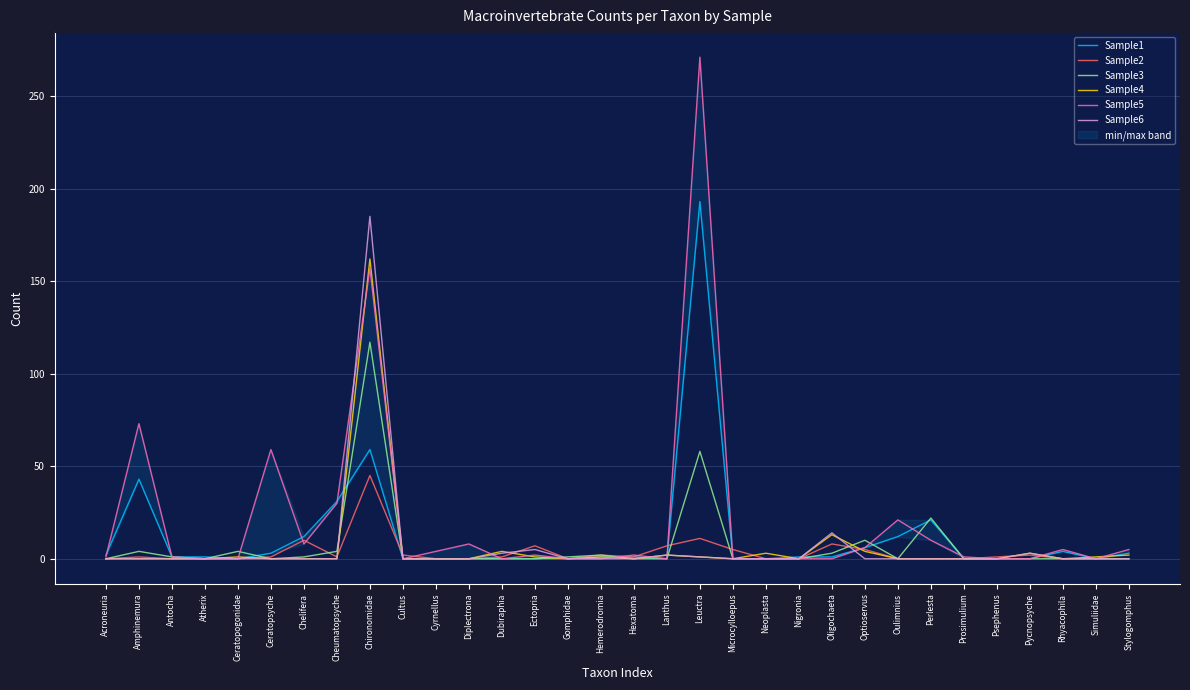

Reading left to right, extract all data points from this chart.

Sample1: Acroneuria=2	Amphinemura=43	Antocha=1	Atherix=1	Ceratopogonidae=0	Ceratopsyche=3	Chelifera=12	Cheumatopsyche=31	Chironomidae=59	Cultus=0	Cyrnellus=0	Diplectrona=0	Dubiraphia=0	Ectopria=0	Gomphidae=0	Hemerodromia=1	Hexatoma=1	Lanthus=0	Leuctra=193	Microcylloepus=0	Neoplasta=0	Nigronia=1	Oligochaeta=1	Optioservus=6	Oulimnius=12	Perlesta=21	Prosimulium=0	Psephenus=0	Pycnopsyche=0	Rhyacophila=4	Simuliidae=0	Stylogomphus=3
Sample2: Acroneuria=0	Amphinemura=1	Antocha=0	Atherix=0	Ceratopogonidae=0	Ceratopsyche=1	Chelifera=10	Cheumatopsyche=1	Chironomidae=45	Cultus=2	Cyrnellus=0	Diplectrona=0	Dubiraphia=1	Ectopria=7	Gomphidae=0	Hemerodromia=2	Hexatoma=1	Lanthus=7	Leuctra=11	Microcylloepus=5	Neoplasta=0	Nigronia=0	Oligochaeta=8	Optioservus=5	Oulimnius=0	Perlesta=0	Prosimulium=0	Psephenus=1	Pycnopsyche=2	Rhyacophila=0	Simuliidae=0	Stylogomphus=0
Sample3: Acroneuria=0	Amphinemura=4	Antocha=1	Atherix=0	Ceratopogonidae=4	Ceratopsyche=0	Chelifera=1	Cheumatopsyche=4	Chironomidae=117	Cultus=0	Cyrnellus=0	Diplectrona=0	Dubiraphia=0	Ectopria=0	Gomphidae=1	Hemerodromia=2	Hexatoma=0	Lanthus=0	Leuctra=58	Microcylloepus=0	Neoplasta=0	Nigronia=0	Oligochaeta=3	Optioservus=10	Oulimnius=0	Perlesta=22	Prosimulium=0	Psephenus=0	Pycnopsyche=0	Rhyacophila=0	Simuliidae=0	Stylogomphus=0
Sample4: Acroneuria=0	Amphinemura=0	Antocha=0	Atherix=0	Ceratopogonidae=1	Ceratopsyche=0	Chelifera=0	Cheumatopsyche=0	Chironomidae=162	Cultus=0	Cyrnellus=0	Diplectrona=0	Dubiraphia=4	Ectopria=1	Gomphidae=0	Hemerodromia=1	Hexatoma=0	Lanthus=2	Leuctra=1	Microcylloepus=0	Neoplasta=3	Nigronia=0	Oligochaeta=13	Optioservus=4	Oulimnius=0	Perlesta=0	Prosimulium=0	Psephenus=0	Pycnopsyche=3	Rhyacophila=0	Simuliidae=1	Stylogomphus=2
Sample5: Acroneuria=1	Amphinemura=73	Antocha=1	Atherix=0	Ceratopogonidae=0	Ceratopsyche=59	Chelifera=8	Cheumatopsyche=30	Chironomidae=157	Cultus=0	Cyrnellus=4	Diplectrona=8	Dubiraphia=0	Ectopria=2	Gomphidae=0	Hemerodromia=0	Hexatoma=2	Lanthus=0	Leuctra=271	Microcylloepus=0	Neoplasta=0	Nigronia=0	Oligochaeta=0	Optioservus=6	Oulimnius=21	Perlesta=10	Prosimulium=1	Psephenus=0	Pycnopsyche=0	Rhyacophila=5	Simuliidae=0	Stylogomphus=5
Sample6: Acroneuria=0	Amphinemura=0	Antocha=0	Atherix=0	Ceratopogonidae=0	Ceratopsyche=0	Chelifera=0	Cheumatopsyche=0	Chironomidae=185	Cultus=0	Cyrnellus=0	Diplectrona=0	Dubiraphia=3	Ectopria=5	Gomphidae=0	Hemerodromia=0	Hexatoma=0	Lanthus=2	Leuctra=1	Microcylloepus=0	Neoplasta=0	Nigronia=0	Oligochaeta=14	Optioservus=0	Oulimnius=0	Perlesta=0	Prosimulium=0	Psephenus=0	Pycnopsyche=3	Rhyacophila=0	Simuliidae=0	Stylogomphus=0